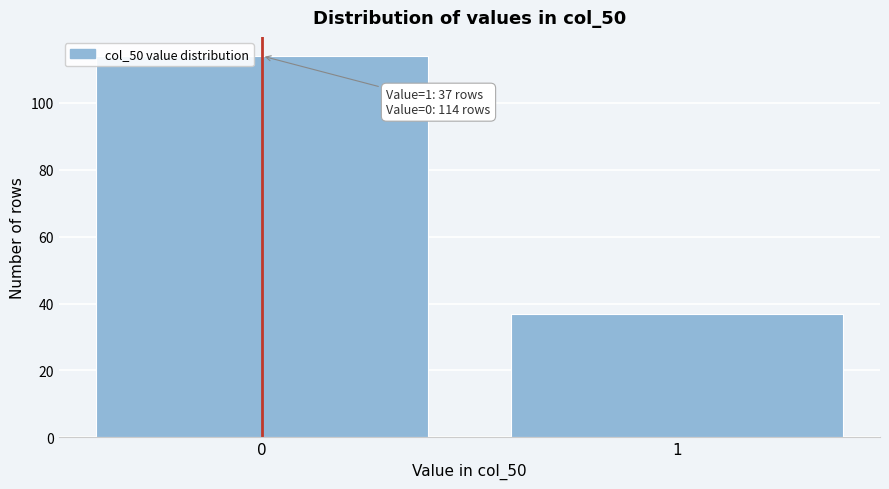

Reading right to left, what are all the values shown in this chart?

37	114